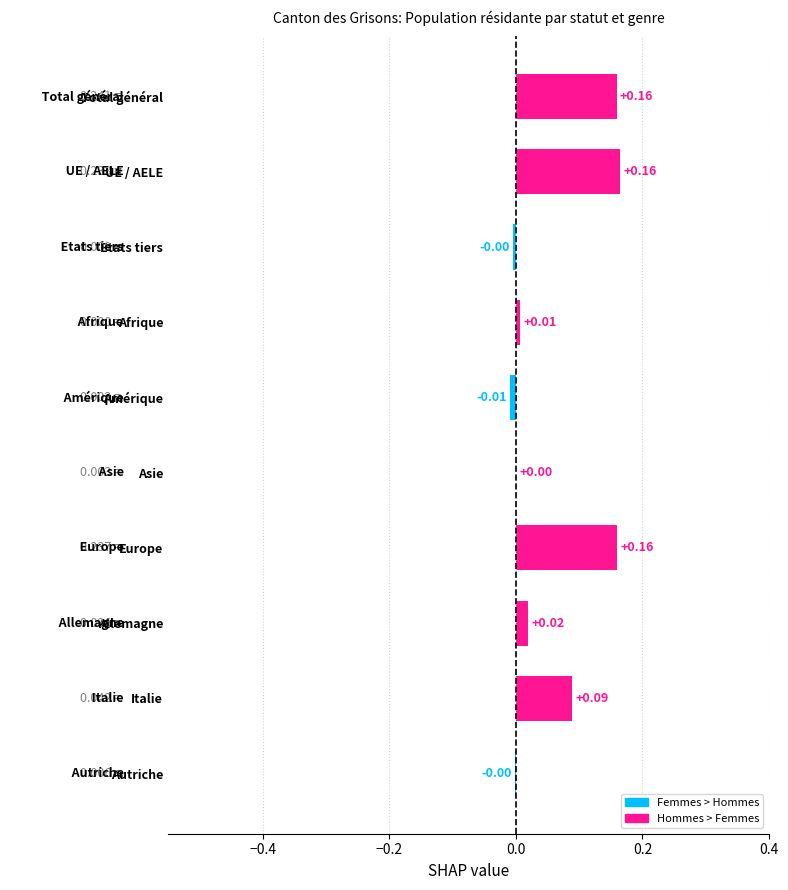

What is the sum of all values?

0.6